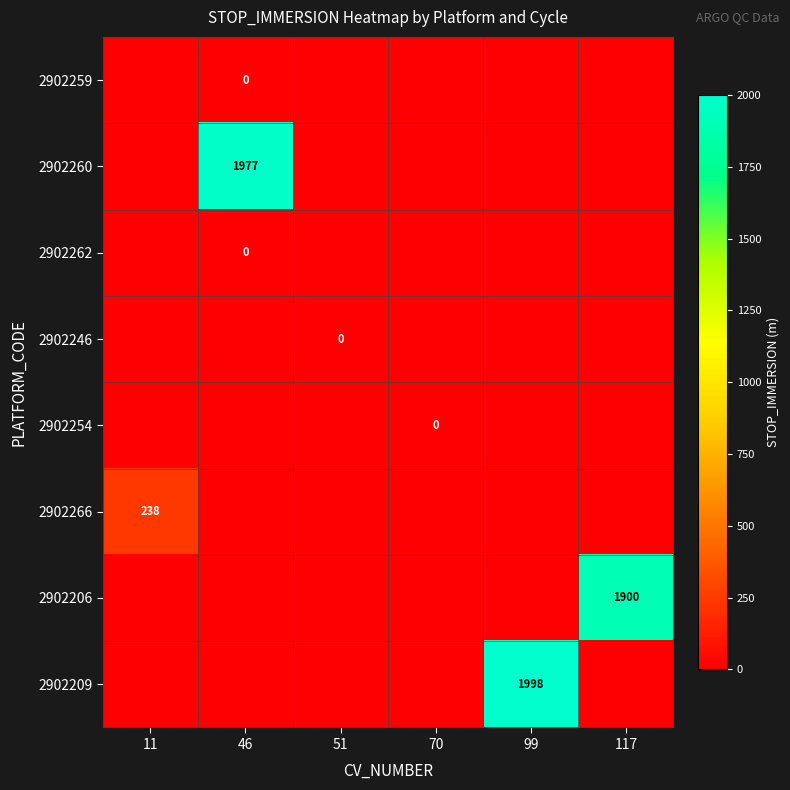

Which series has the largest range (max minus min)?

2902209